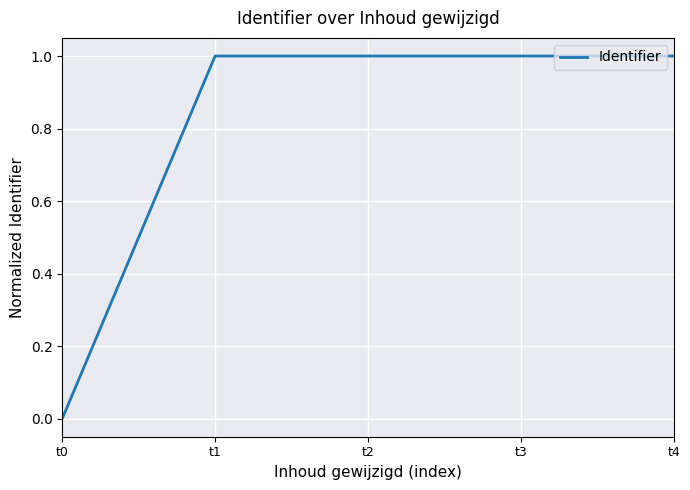

Reading left to right, what are all the values shown in this chart?

t0=0.0	t1=1.0	t2=1.0	t3=1.0	t4=1.0